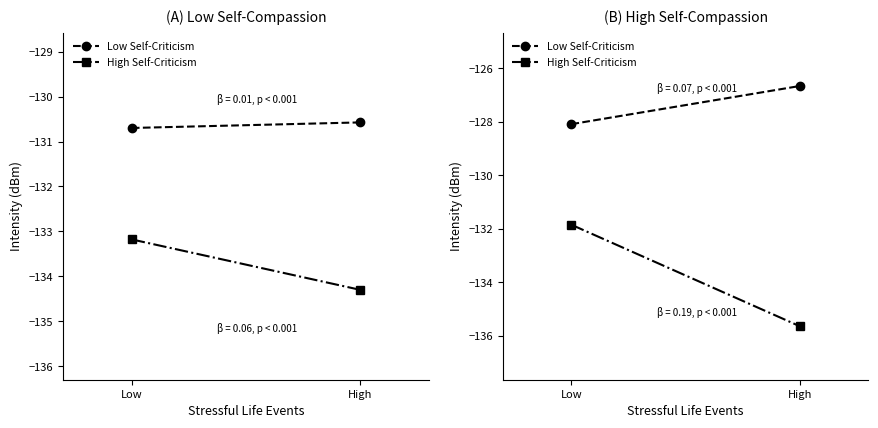

What is the sum of the Low Self-Criticism values at Low and High?

-254.7